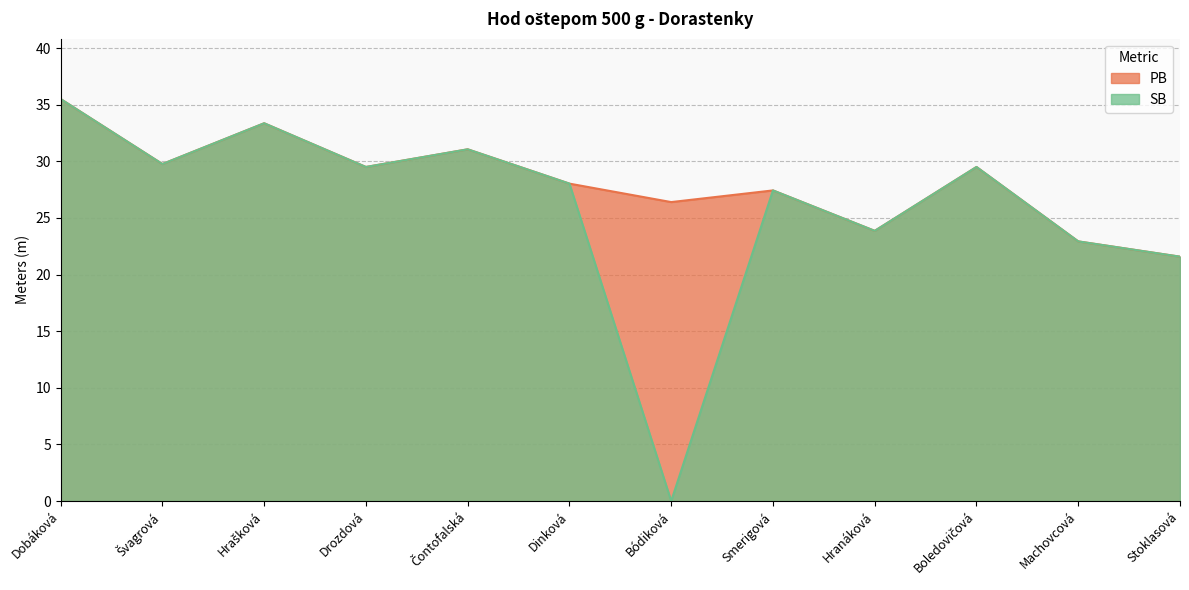

What are all the series names shown in the legend?

PB, SB